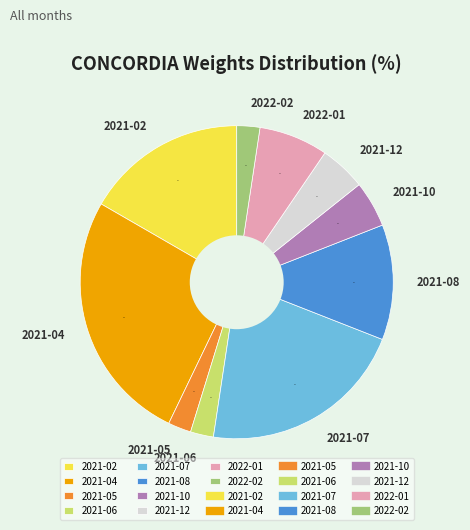

To the nearest percent, what percentage of the pie is 2022-01?

7%